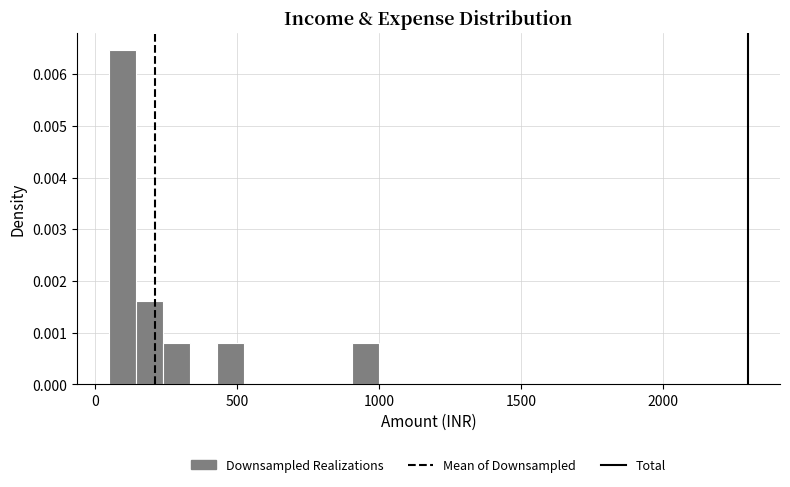

Read against the x-axis, roughly where is the centre of the tallest bar?

100